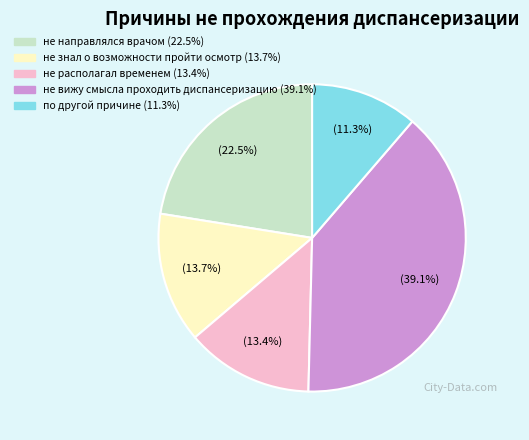

Count the number of slices in the pie.

5